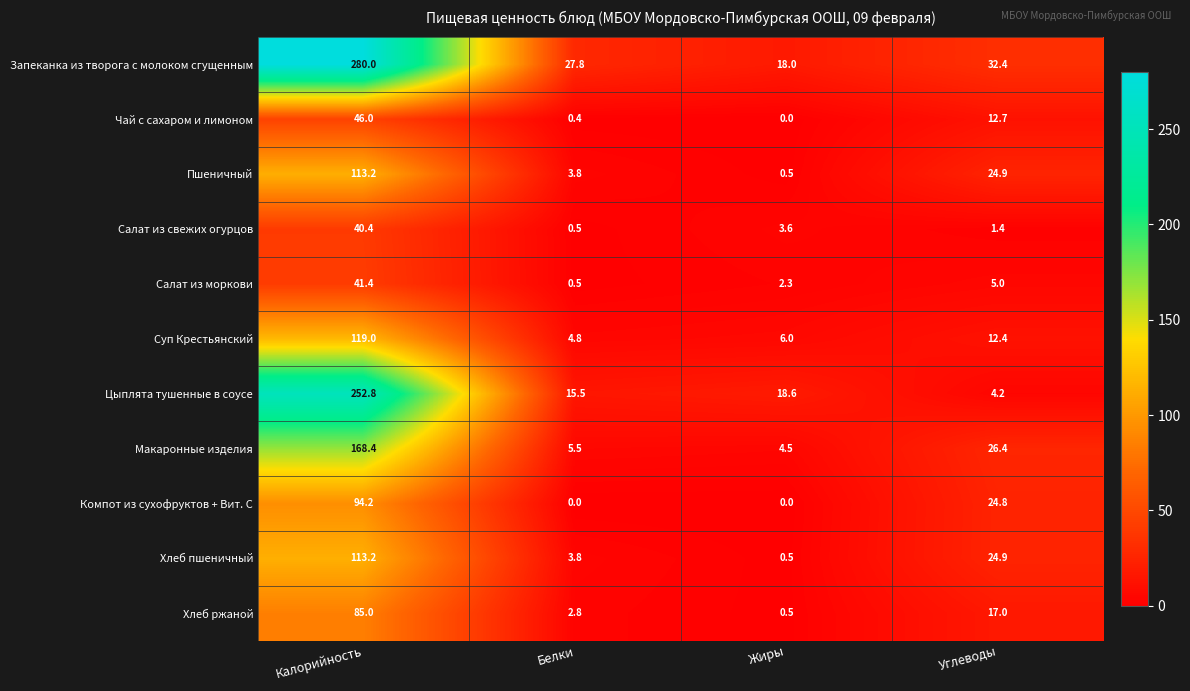

What is the minimum value for Макаронные изделия?

4.5